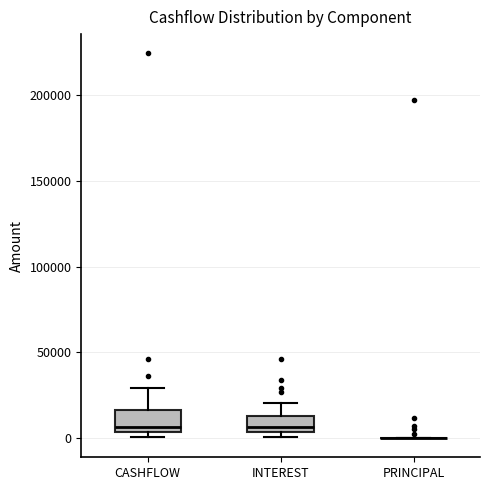

Reading left to right, read every box against the y-axis: the position of its median line, the range the box covers, and the ends of its whiskers. The values are not printed on the chart, so give them approximately, as read against the axis.

CASHFLOW: median 5000 (just above the box's lower edge), box 5000 to 15000, whiskers 0 to 30000
INTEREST: median 5000 (just above the box's lower edge), box 5000 to 15000, whiskers 0 to 20000
PRINCIPAL: box collapsed to a line at 0, whiskers 0 to 0